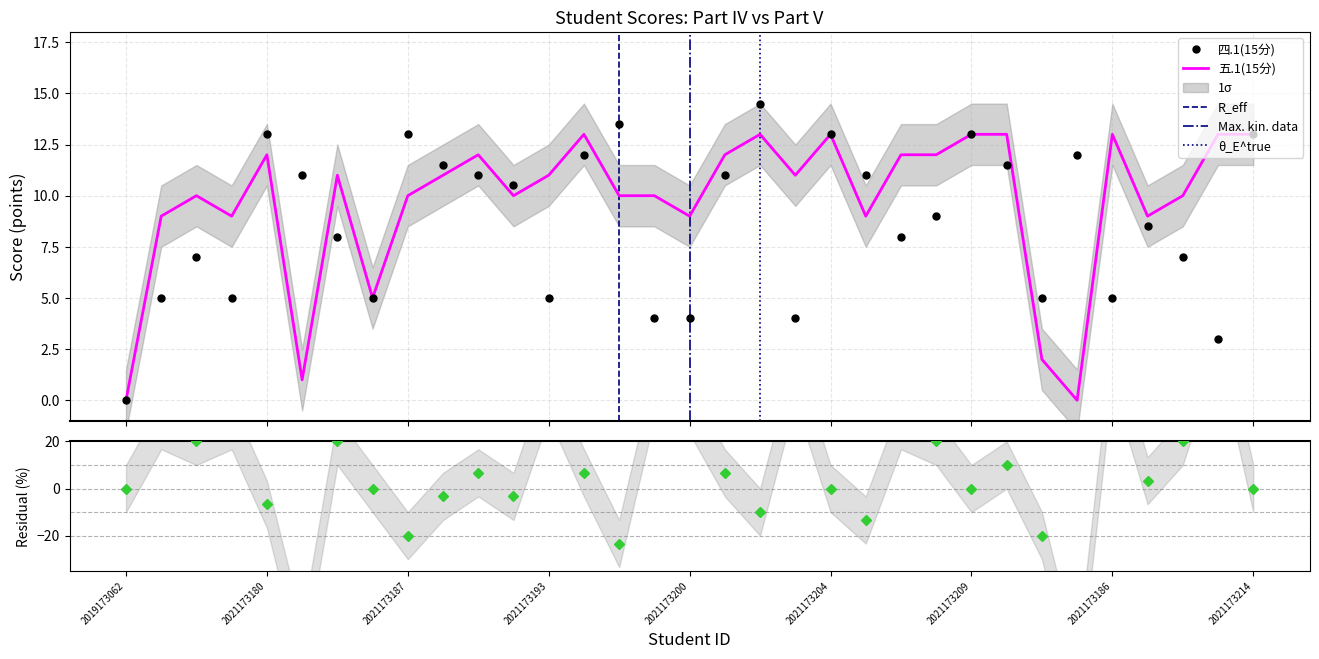

What is the total value across all series at 2021173178?

17.0